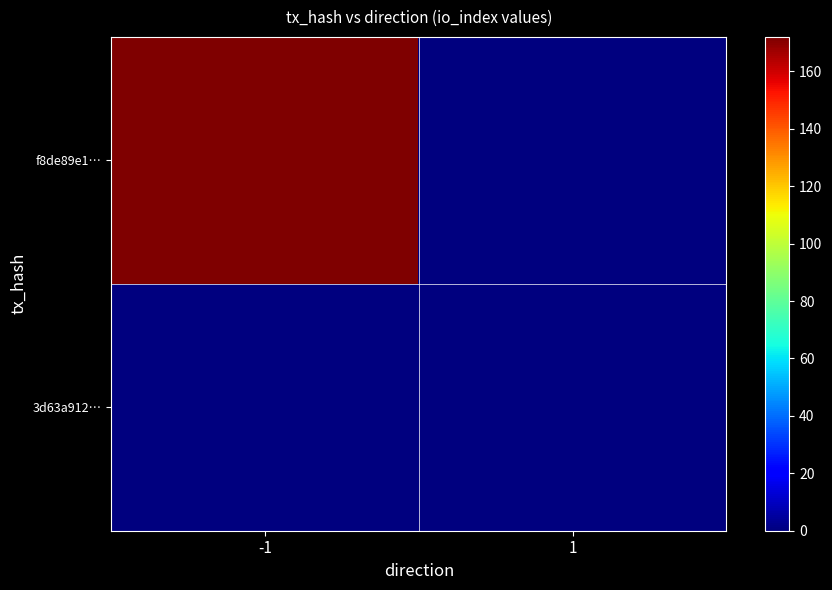

Which label corresponds to the smallest value in the chart?

1